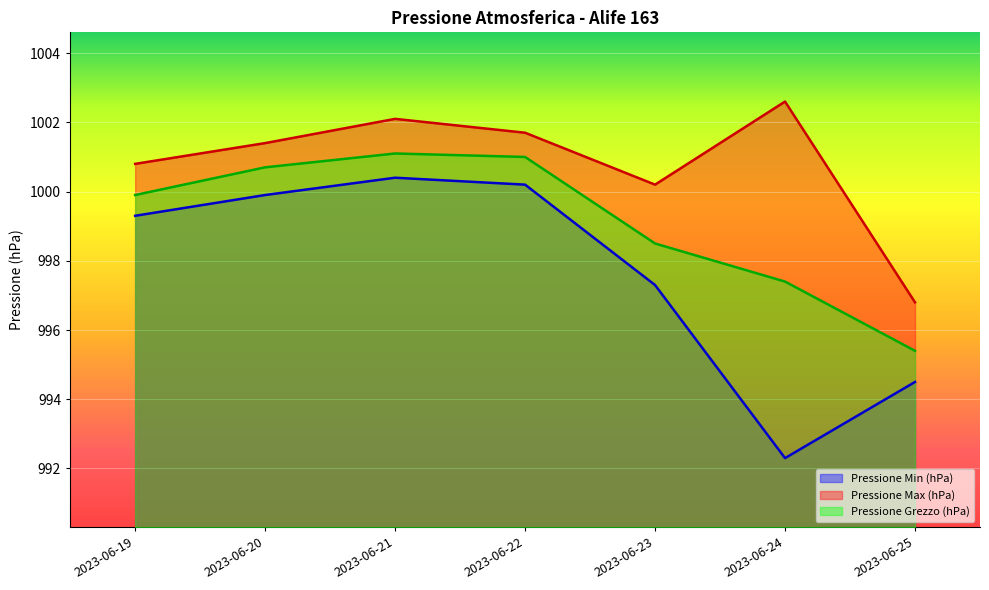

How many lines are shown in the chart?

3